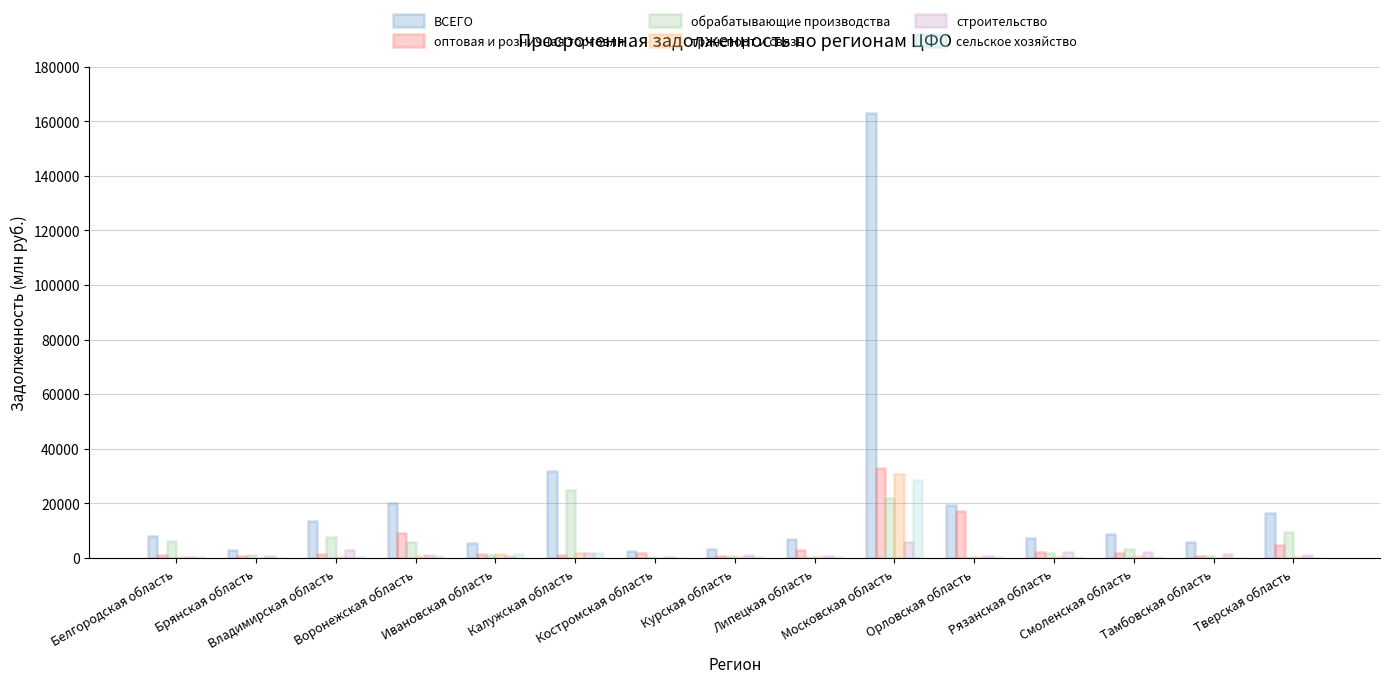

What is the maximum value shown in the chart?

163172